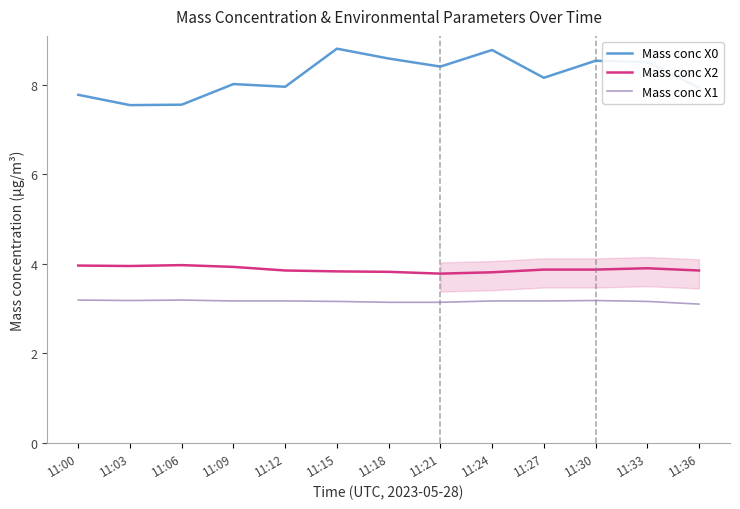

True or false: Mass conc X0 has a value of 12.4 at 11:09.

False